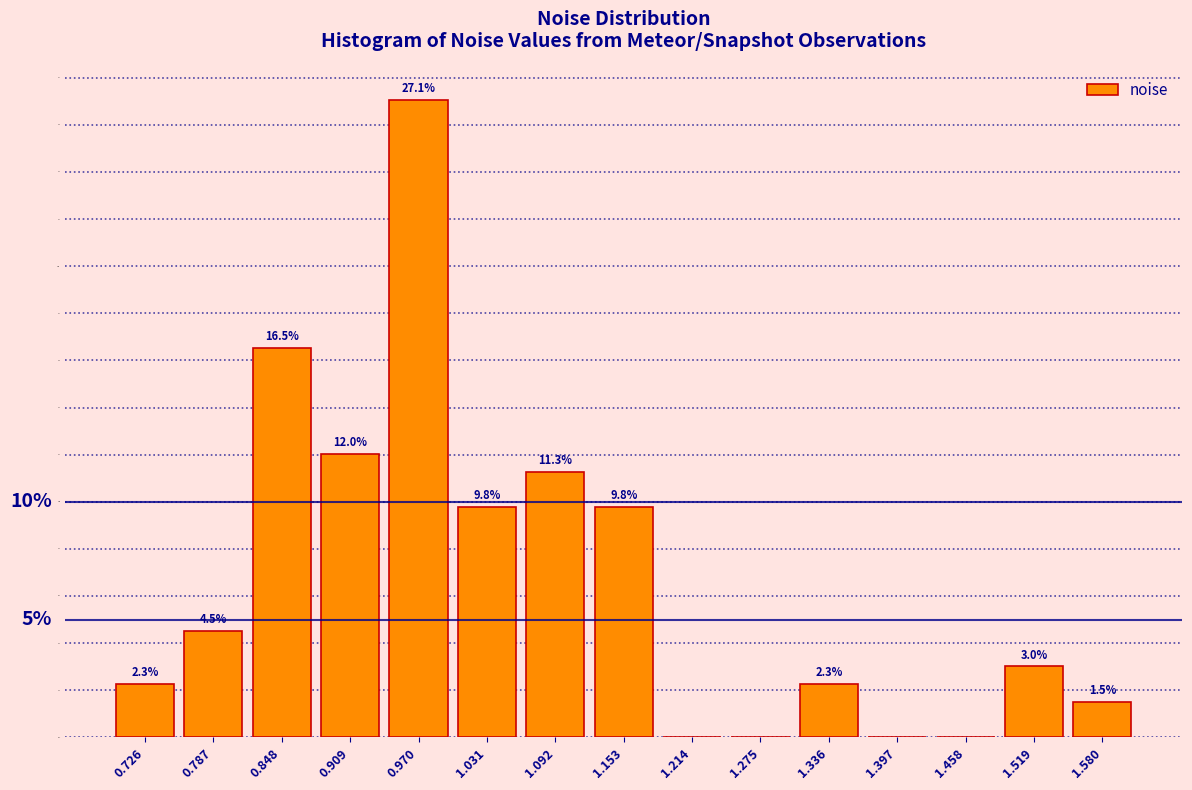

Over which range of the x-axis is the bar tallest?

0.94 to 1.00